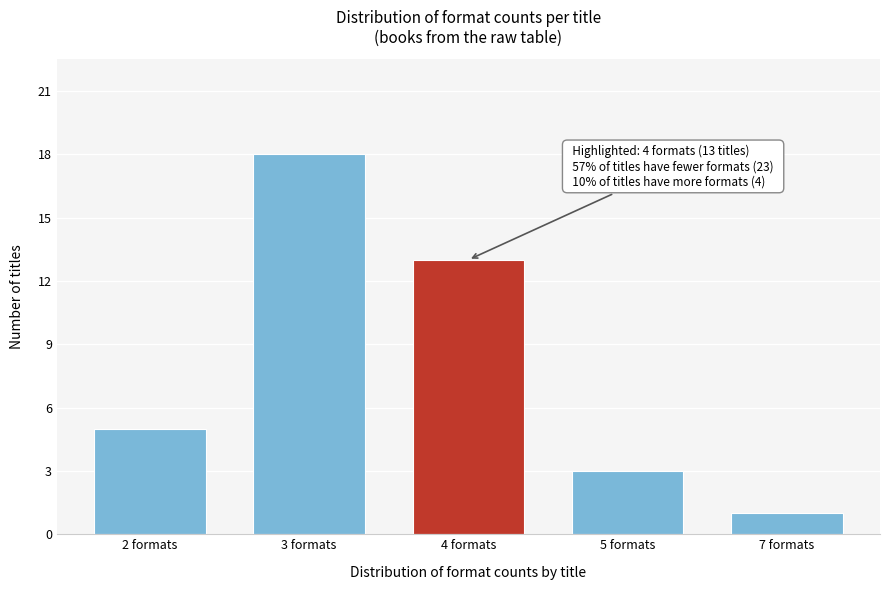

Reading right to left, extract all data points from this chart.

1	3	13	18	5